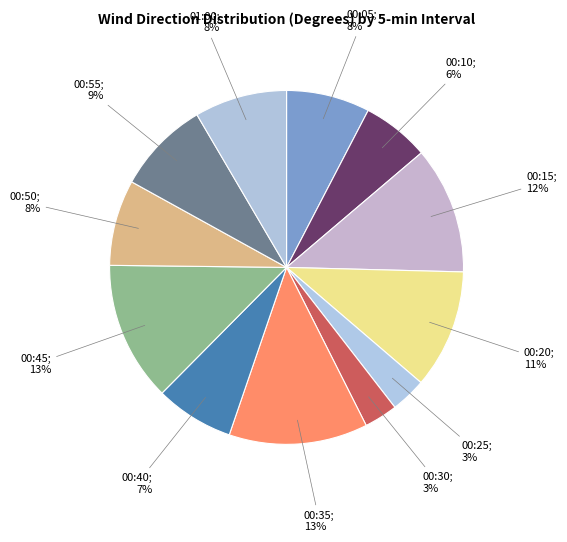

How many segments does this pie chart have?

12